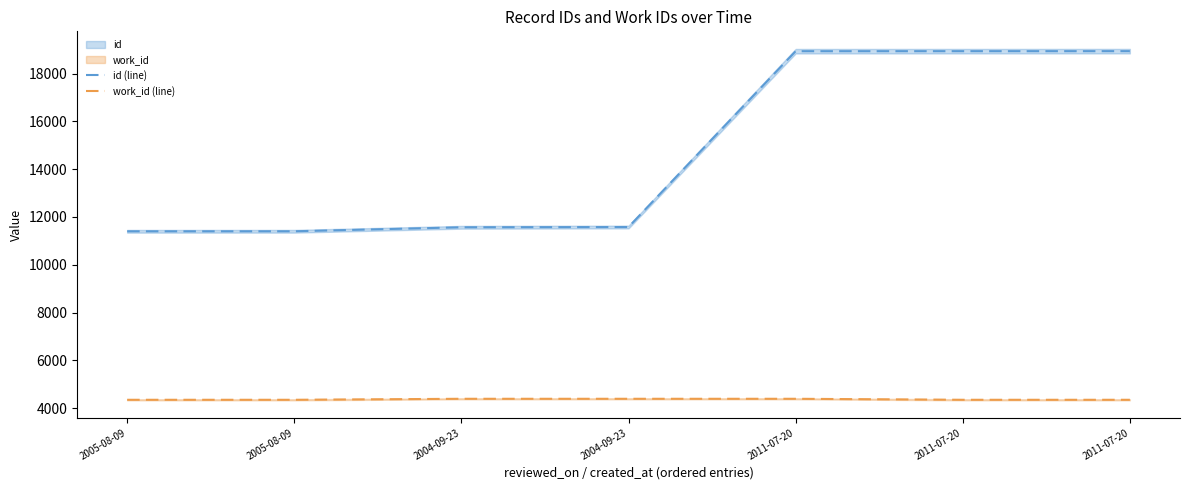

Between 2004-09-23 and 2011-07-20, which series saw the biggest shift?

id (line)